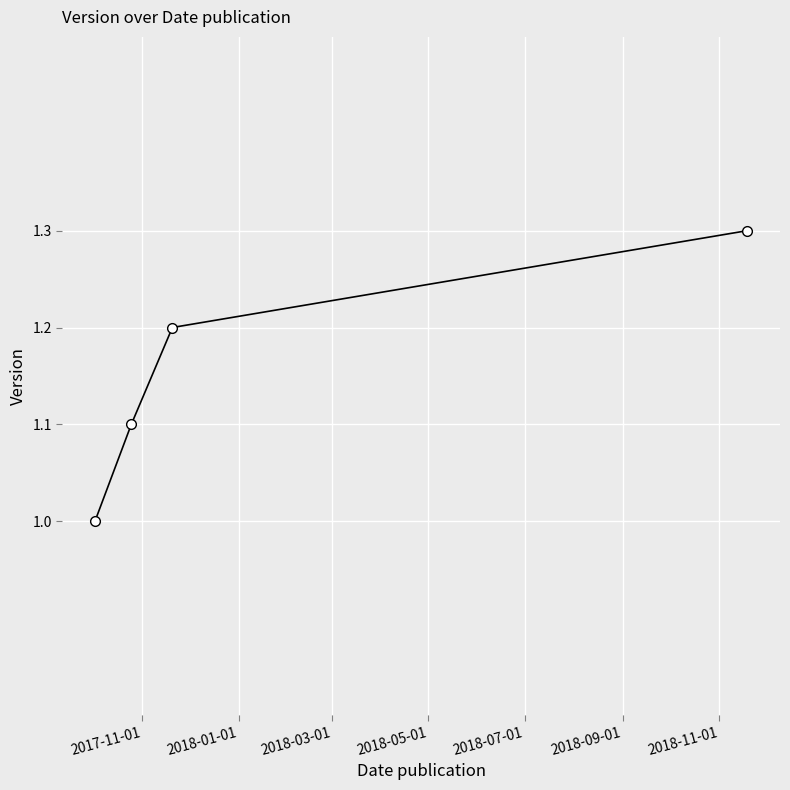

What is the smallest value displayed?

1.0